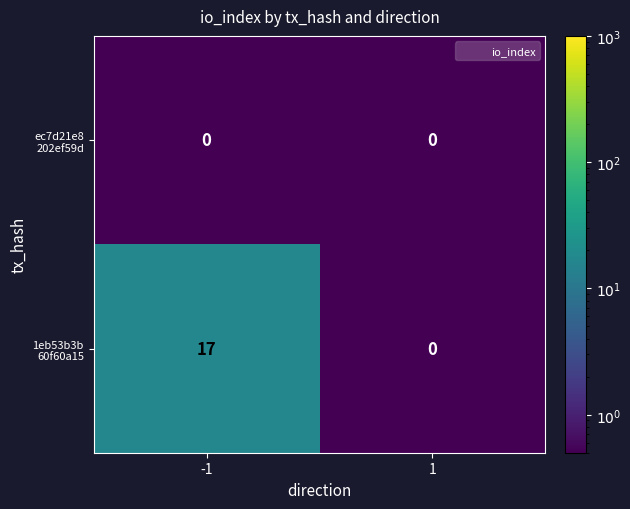

How many categories are shown in the chart?

2